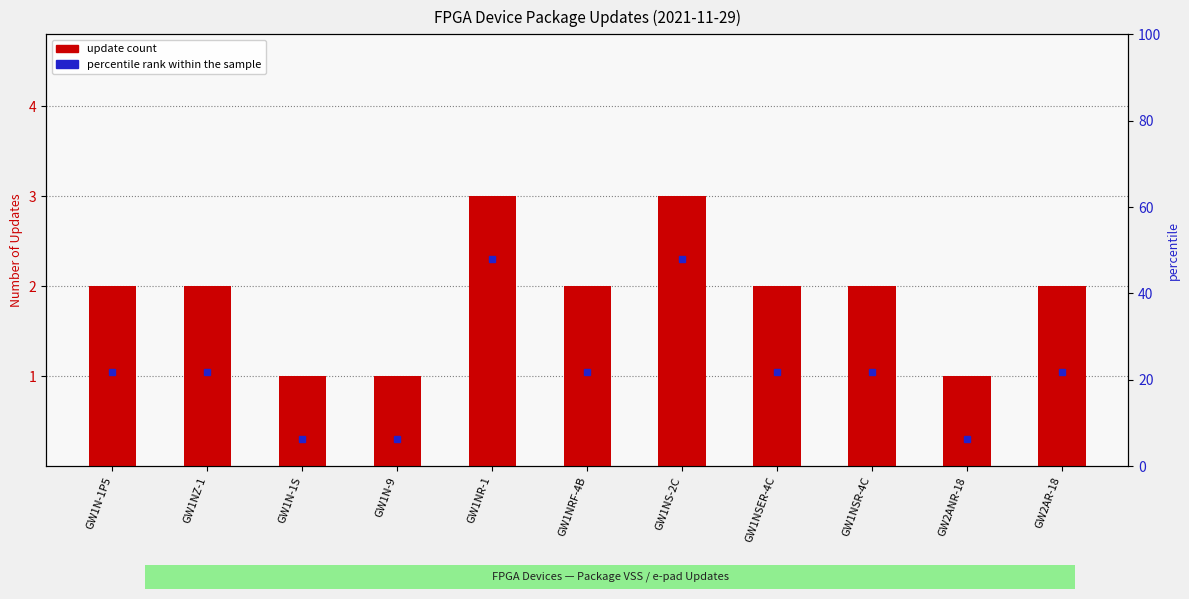

The chart shows a value of 1 at GW1N-1S. True or false?

False